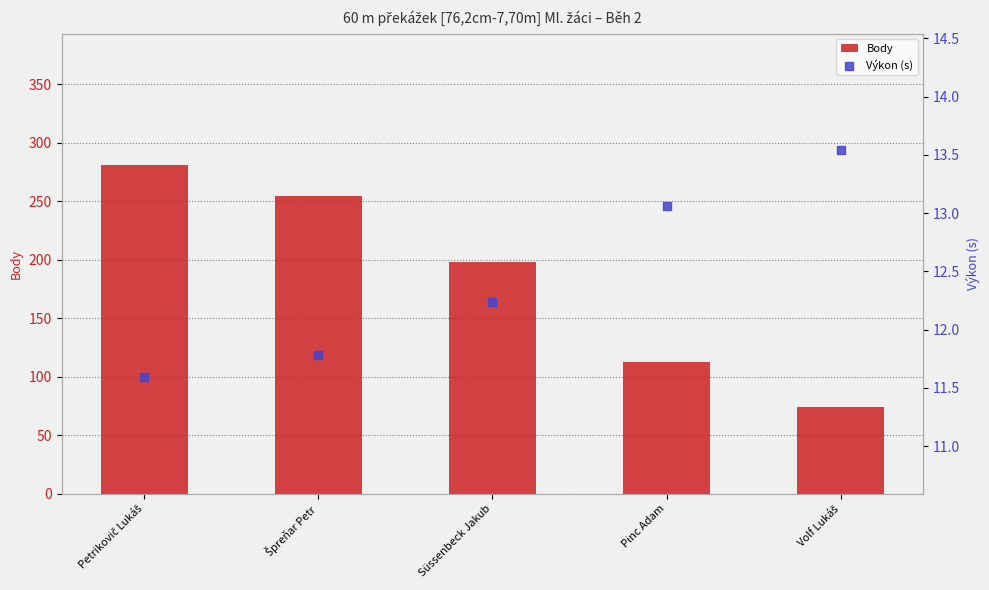

Is the value of Výkon (s) at Volf Lukáš greater than the value of Body at Petrikovič Lukáš?

No